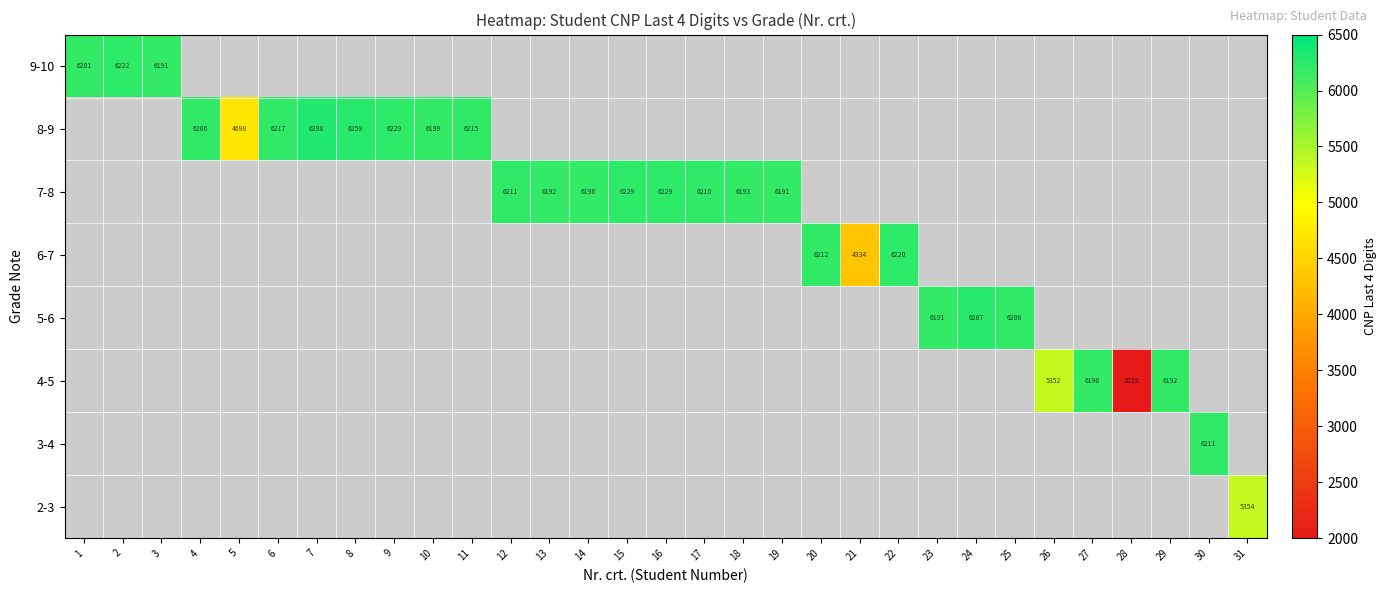

The 8-9 series shows 6206 at 4. True or false?

True